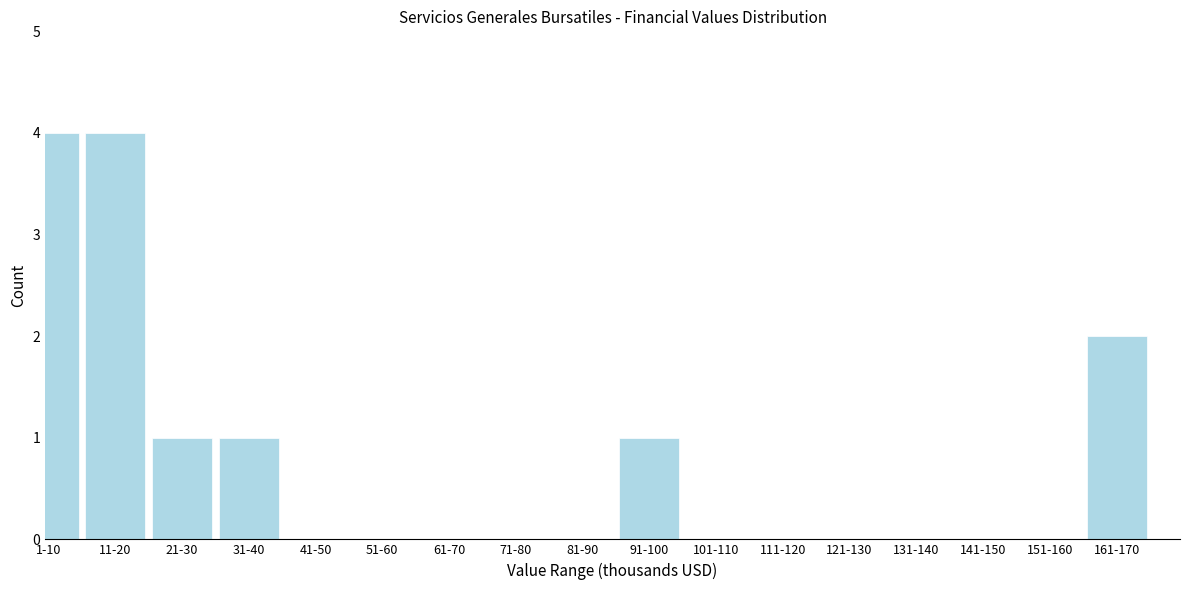

Reading right to left, extract all data points from this chart.

161-170=2	151-160=0	141-150=0	131-140=0	121-130=0	111-120=0	101-110=0	91-100=1	81-90=0	71-80=0	61-70=0	51-60=0	41-50=0	31-40=1	21-30=1	11-20=4	1-10=4